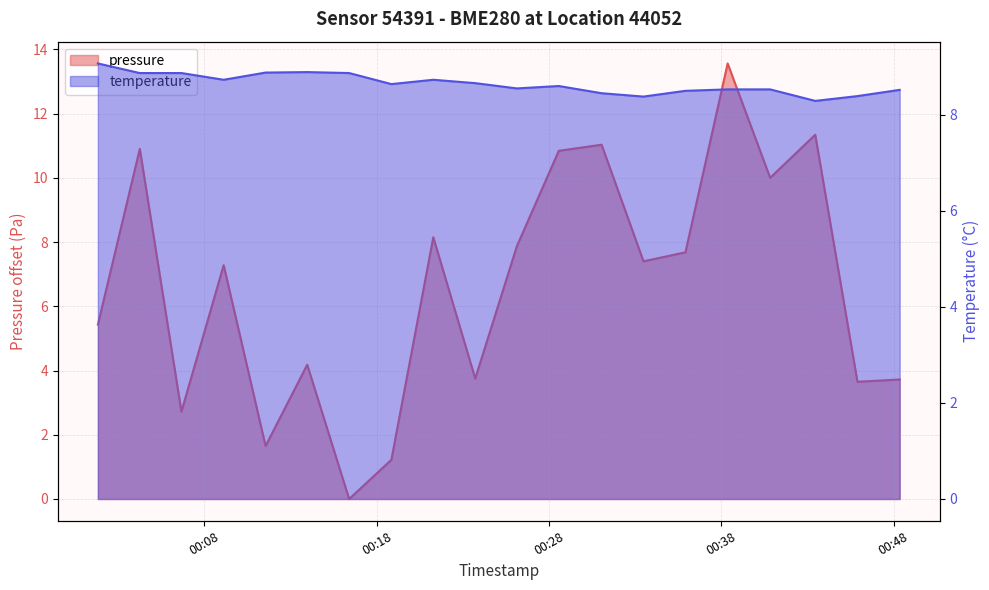

Where is pressure nearest to the value 6?

2023-03-18T00:01:49